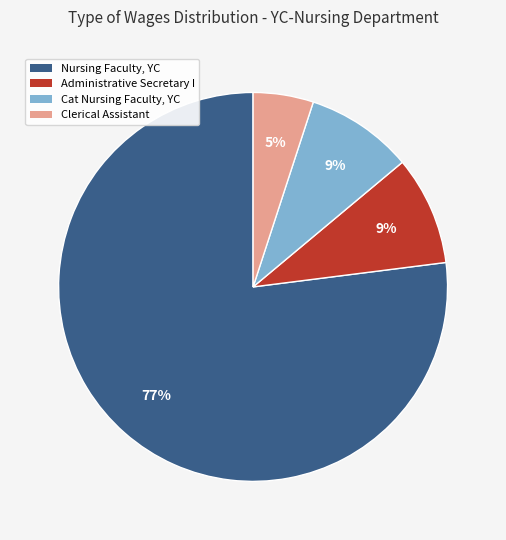

Which slice represents more than half of the pie?

Nursing Faculty, YC